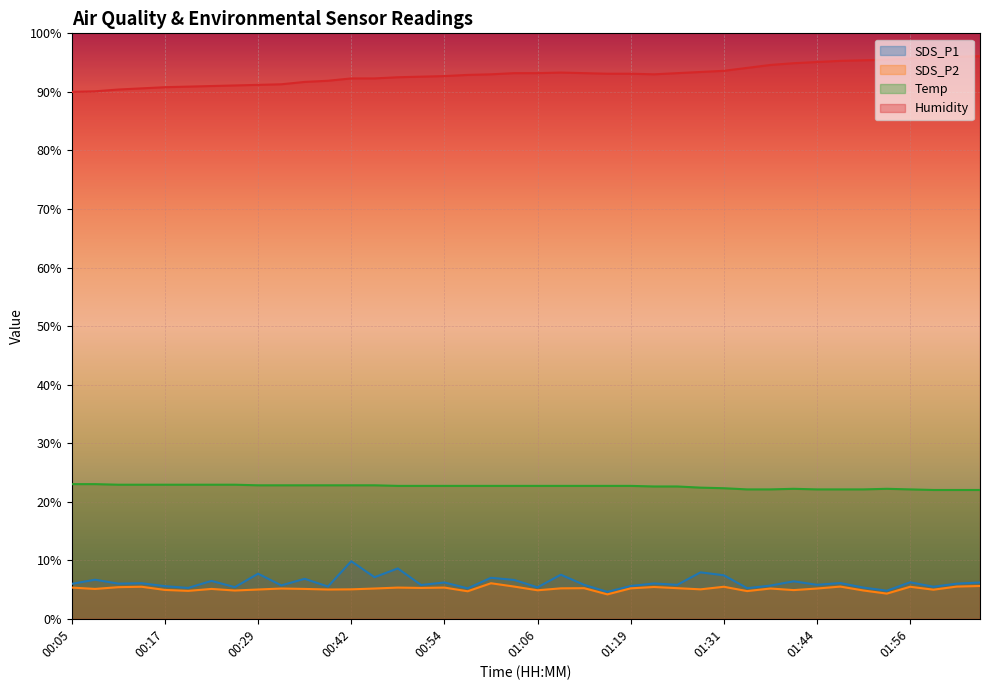

What is the label of the 29th point from the left?

01:31